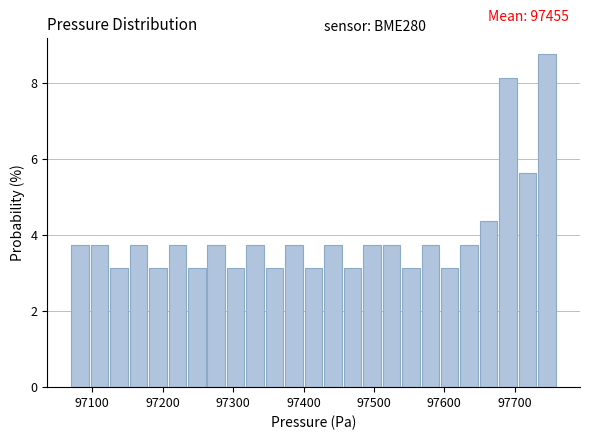

Read against the x-axis, roughly where is the centre of the tallest bar?

97750